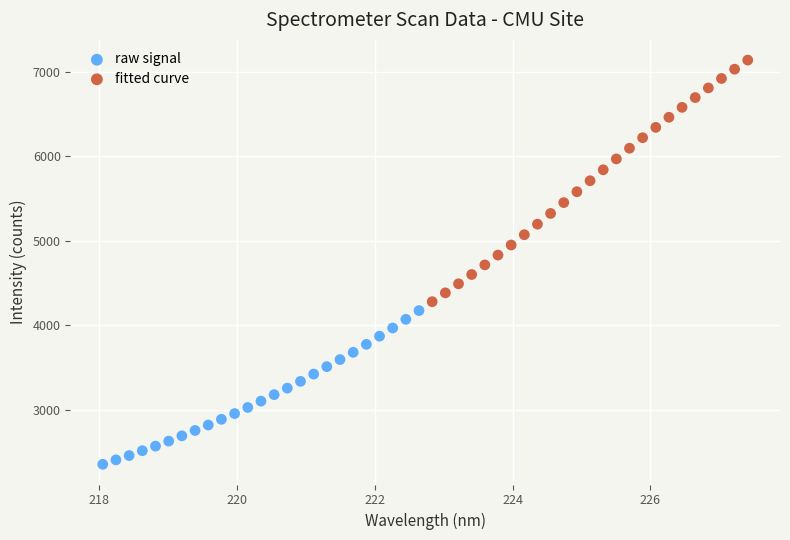

Which series contains the highest Y value?

fitted curve